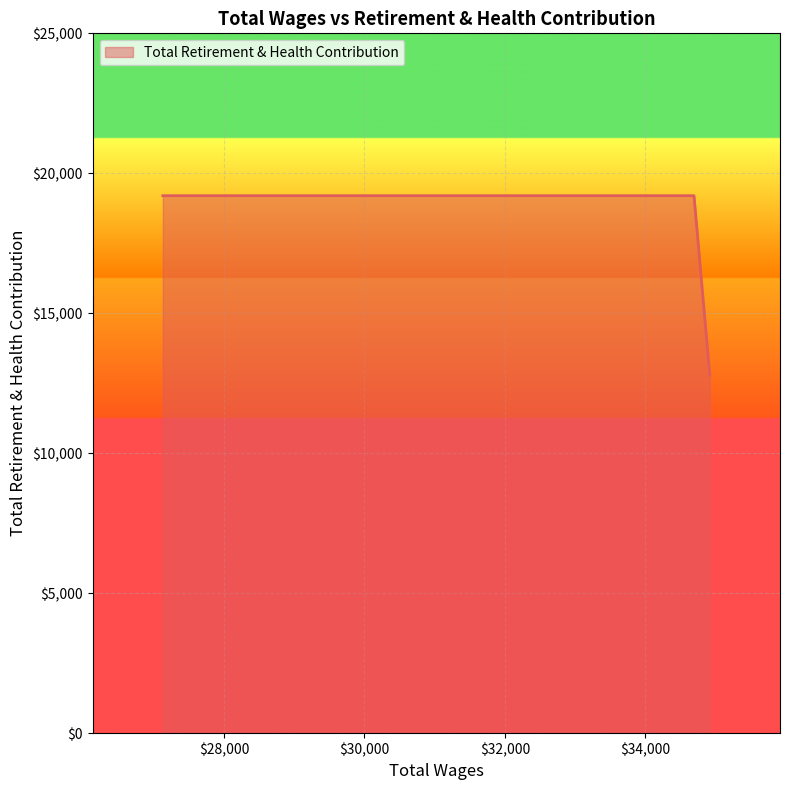

Is it true that the value at 34920.0 is 6246?

False